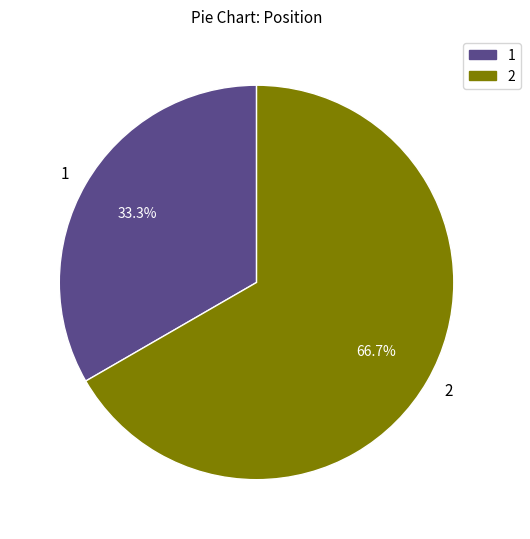

Is it true that 2 is 60% of the pie?

False